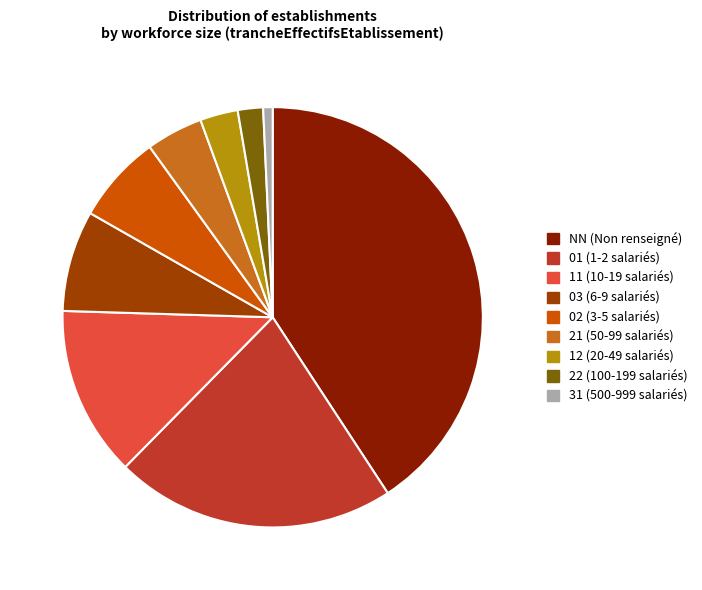

Count the number of slices in the pie.

9